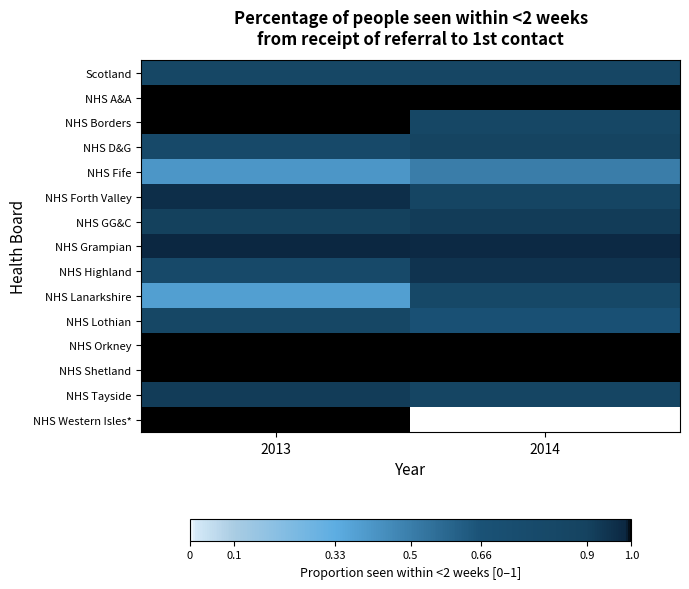

Reading right to left, transcribe all the data shown in this chart.

Scotland: 2014=0.8	2013=0.8
NHS A&A: 2014=1.0	2013=1.0
NHS Borders: 2014=0.8	2013=1.0
NHS D&G: 2014=0.9	2013=0.8
NHS Fife: 2014=0.5	2013=0.4
NHS Forth Valley: 2014=0.9	2013=1.0
NHS GG&C: 2014=0.9	2013=0.9
NHS Grampian: 2014=1.0	2013=1.0
NHS Highland: 2014=0.9	2013=0.8
NHS Lanarkshire: 2014=0.8	2013=0.4
NHS Lothian: 2014=0.7	2013=0.8
NHS Orkney: 2014=1.0	2013=1.0
NHS Shetland: 2014=1.0	2013=1.0
NHS Tayside: 2014=0.9	2013=0.9
NHS Western Isles*: 2014=0.0	2013=1.0